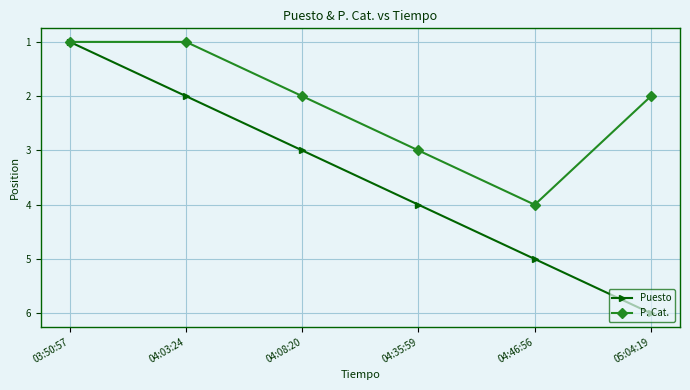

Does the chart display data point markers on the line(s)?

Yes